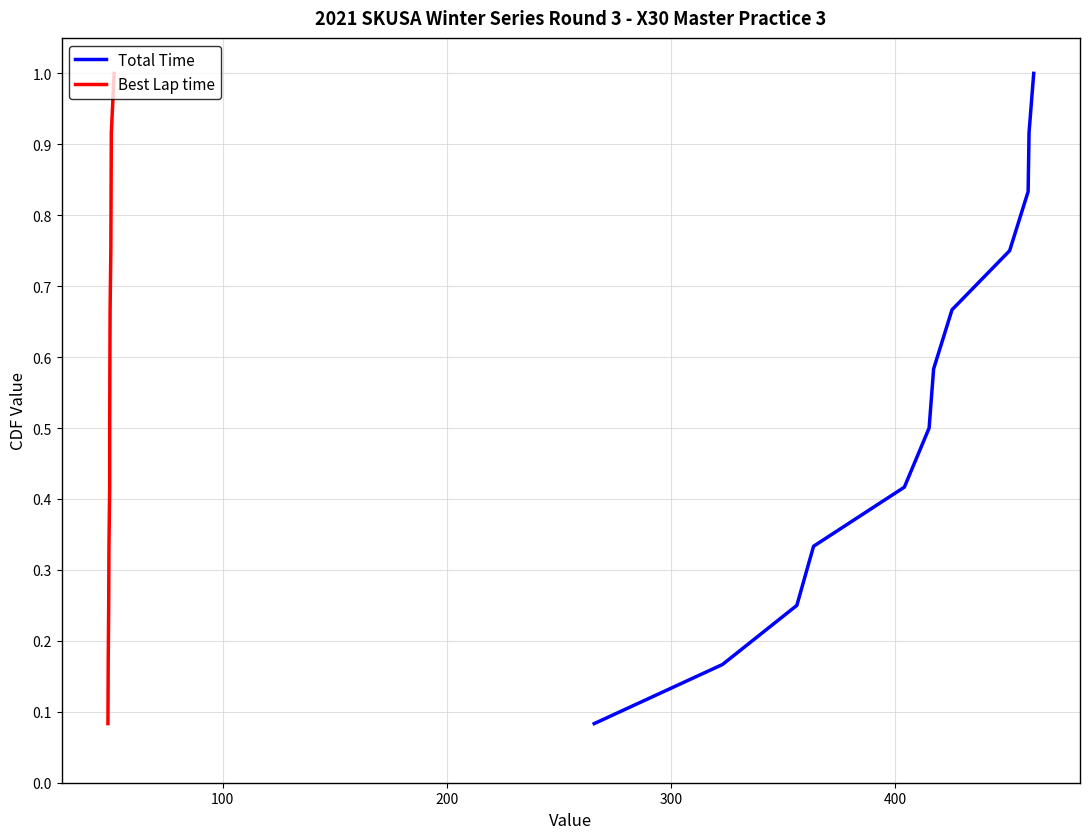

Count the number of categories in the chart.

12